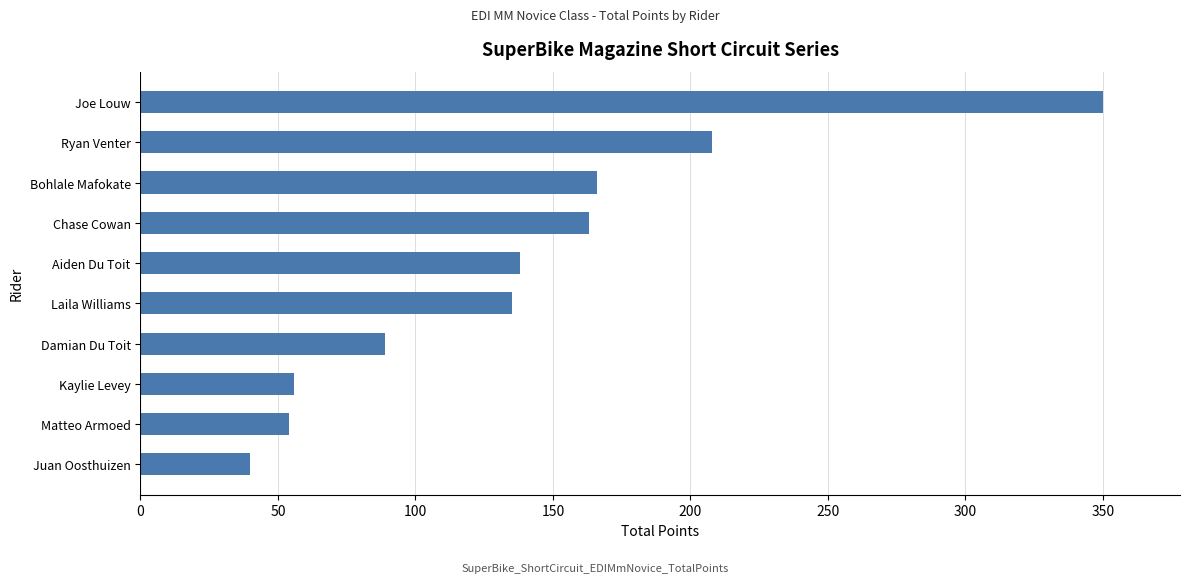

Which has a higher value, Matteo Armoed or Bohlale Mafokate?

Bohlale Mafokate